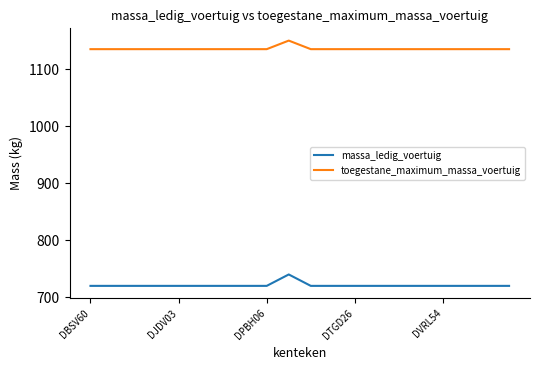

True or false: toegestane_maximum_massa_voertuig and massa_ledig_voertuig intersect in this chart.

False